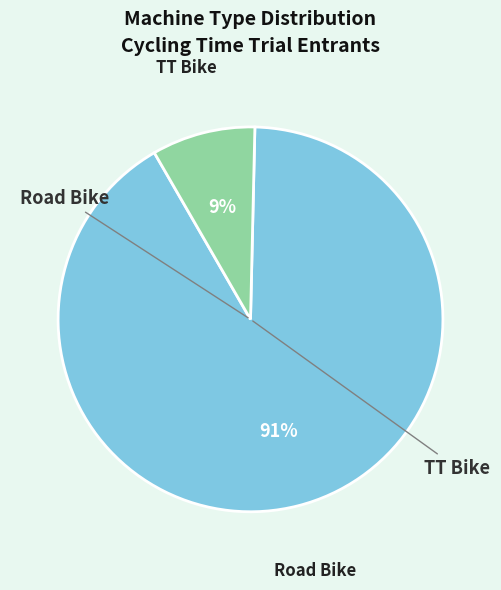

To the nearest percent, what is the average slice percentage?

50%